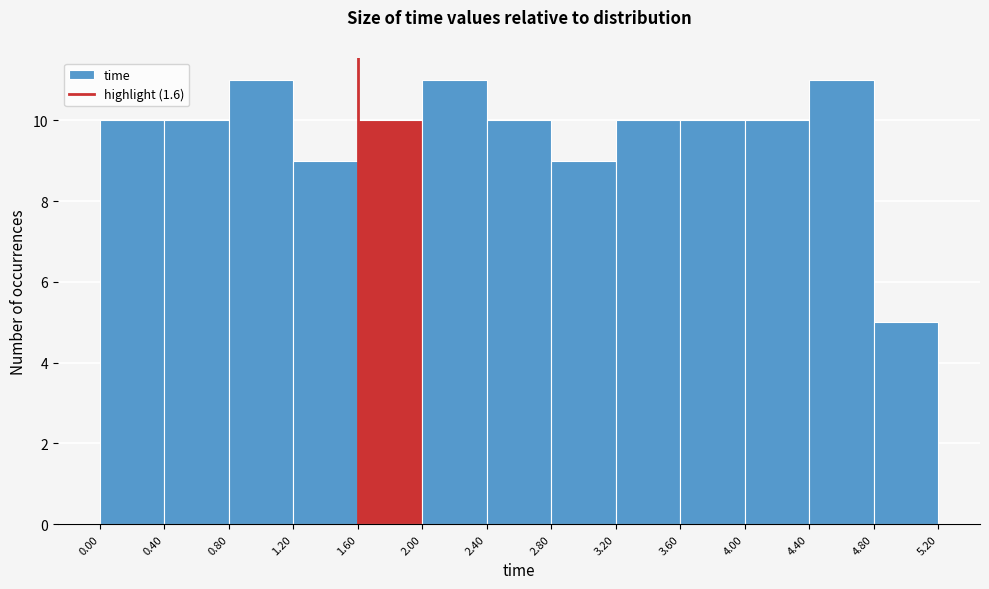

How tall is the bar that spans 2.80 to 3.20 on the x-axis? The values are not printed on the chart, so give them approximately, as read against the axis.

9